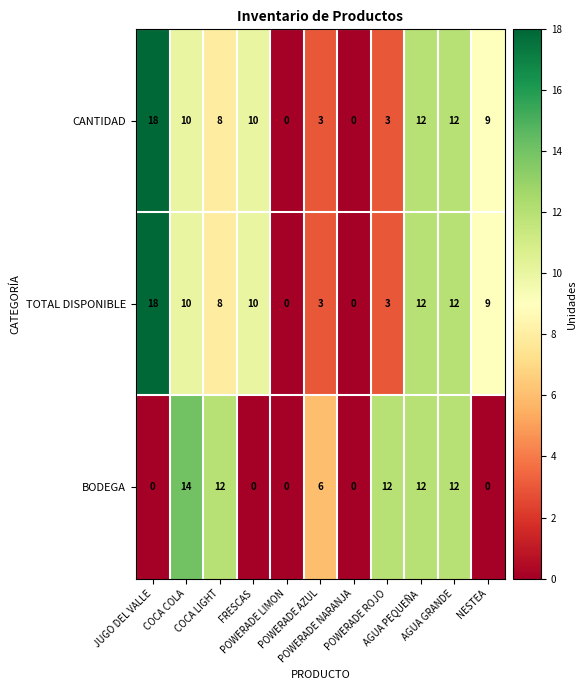

Count the CANTIDAD values in the range 3 to 12.

8